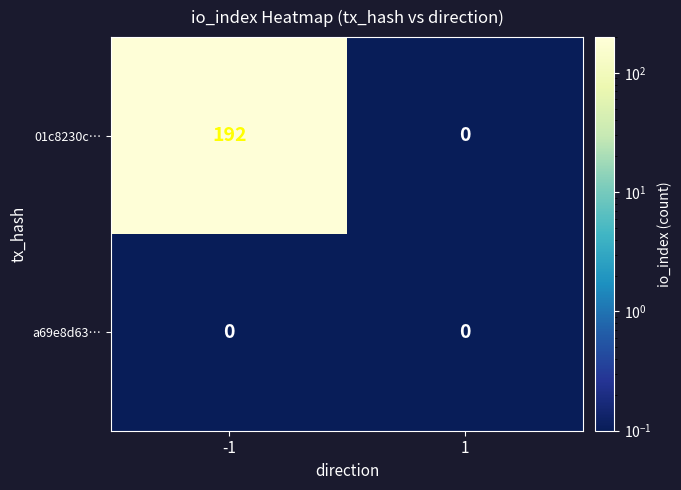

At how many categories does at least one series exceed 81?

1